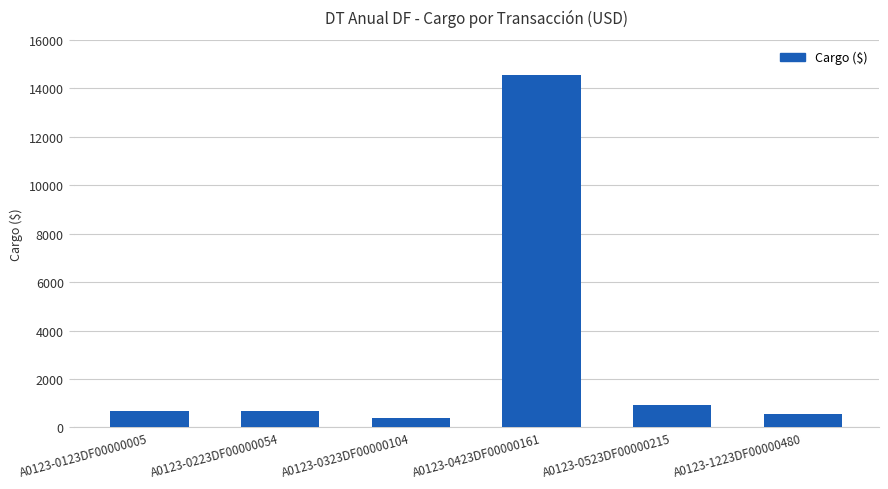

How many series are shown in this chart?

1